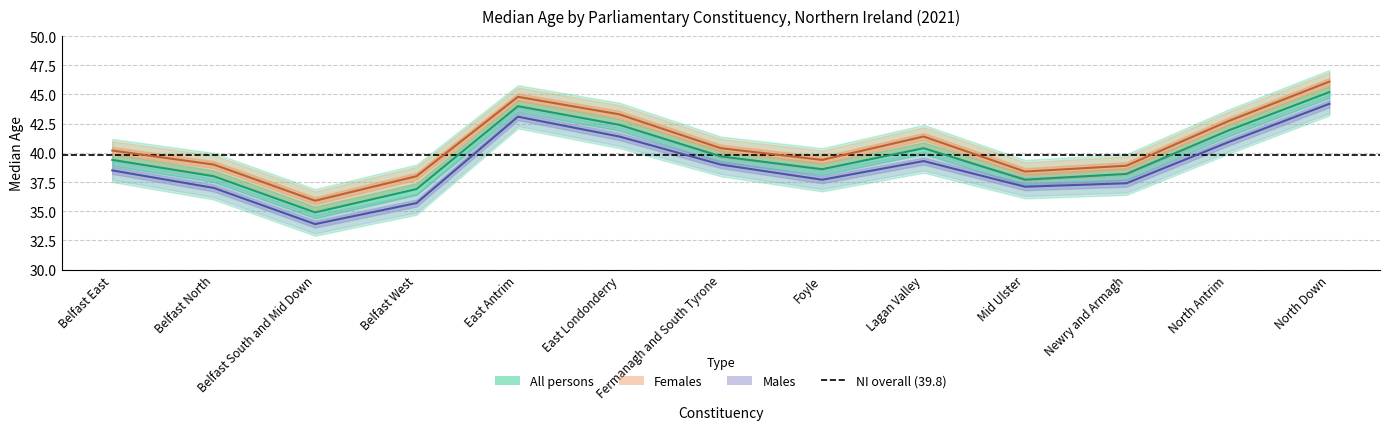

Reading left to right, extract all data points from this chart.

All persons: 39.4	38.0	34.9	36.9	44.0	42.4	39.7	38.6	40.4	37.7	38.2	41.9	45.2
Females: 40.2	39.0	35.9	38.0	44.8	43.3	40.4	39.4	41.4	38.4	38.9	42.7	46.1
Males: 38.5	37.0	33.9	35.7	43.1	41.4	39.0	37.7	39.3	37.1	37.4	40.9	44.2